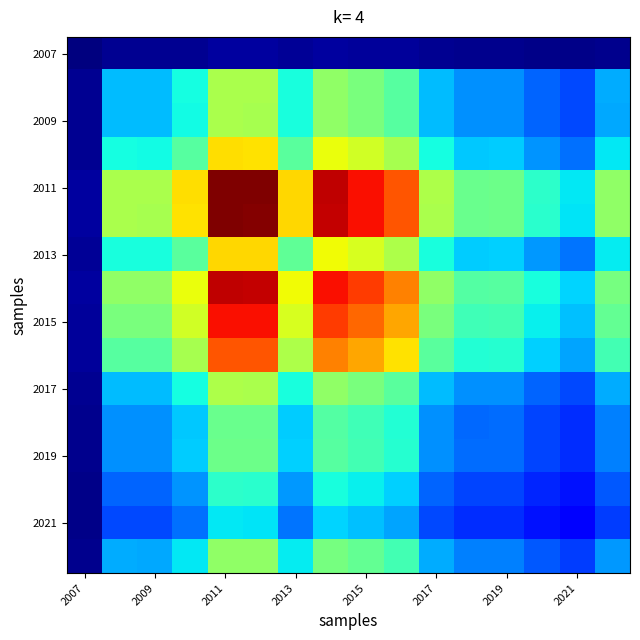

How many categories are shown in the chart?

16